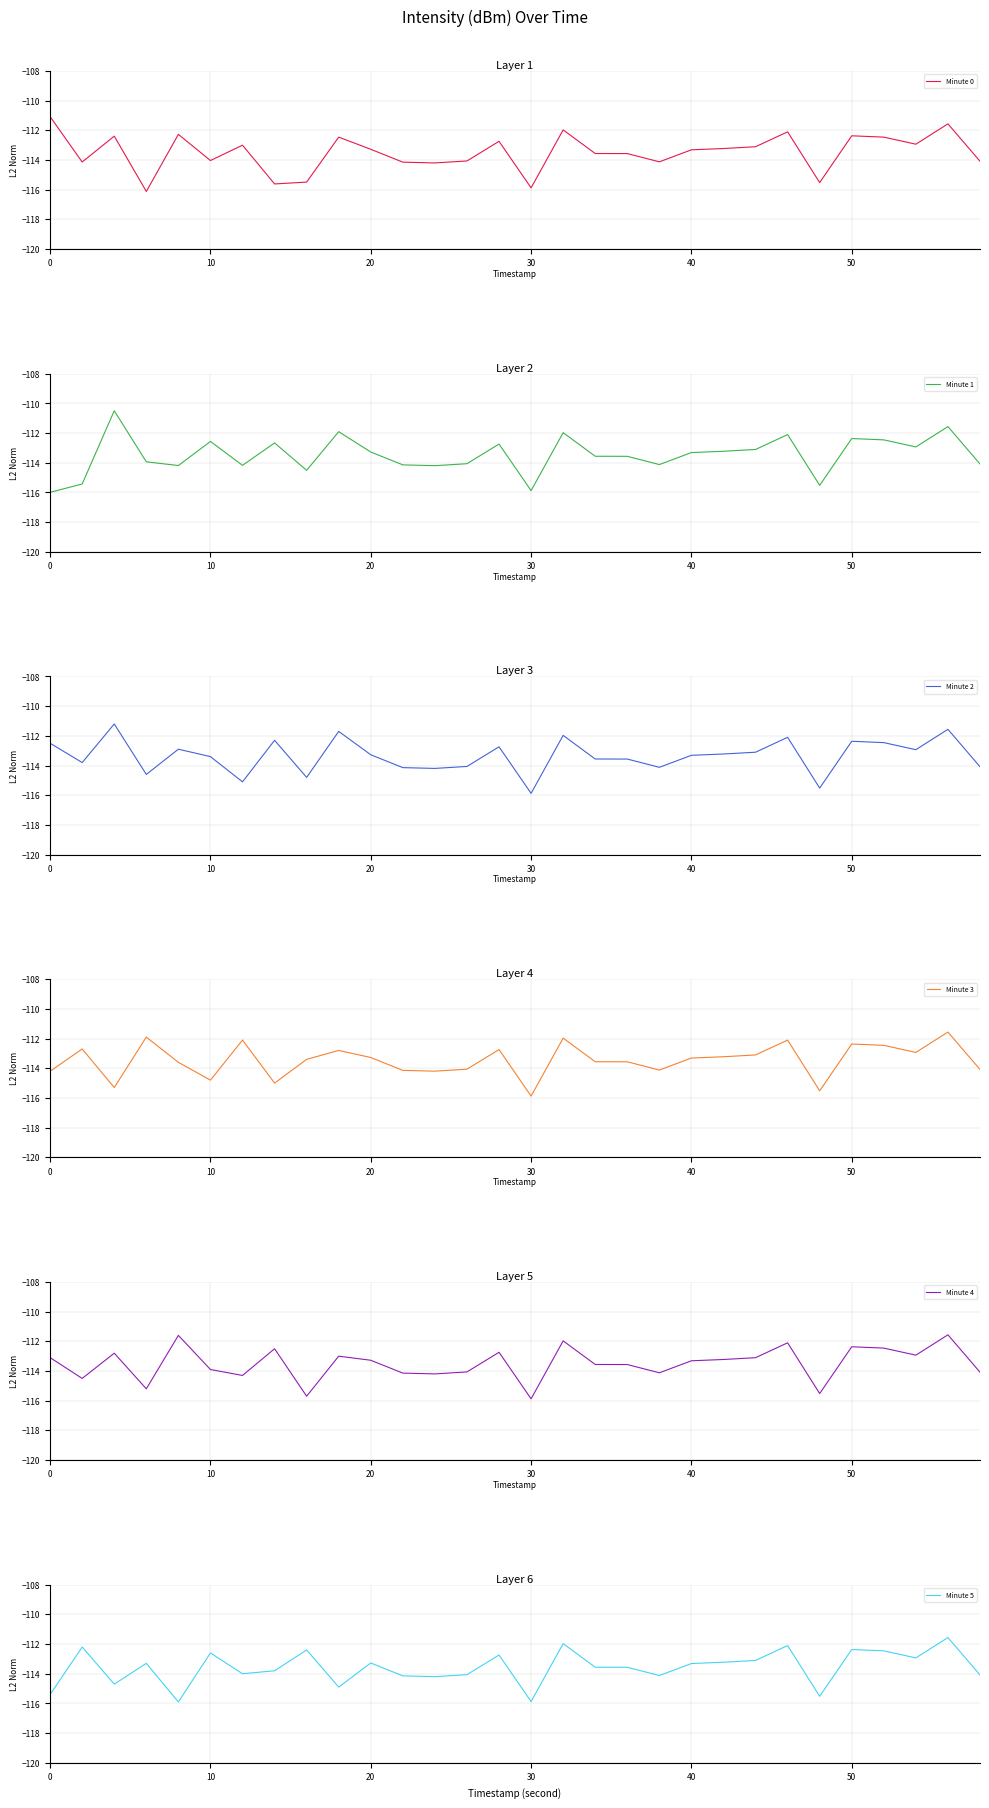

How many interior local valleys does the Minute 1 series have?

8